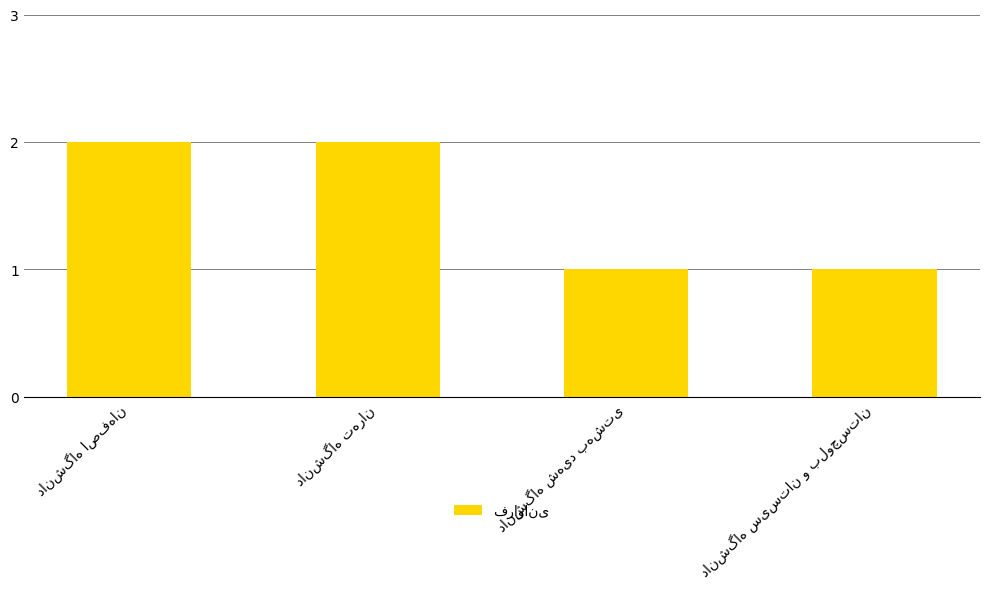

What is the value of the 3rd bar from the left?

1